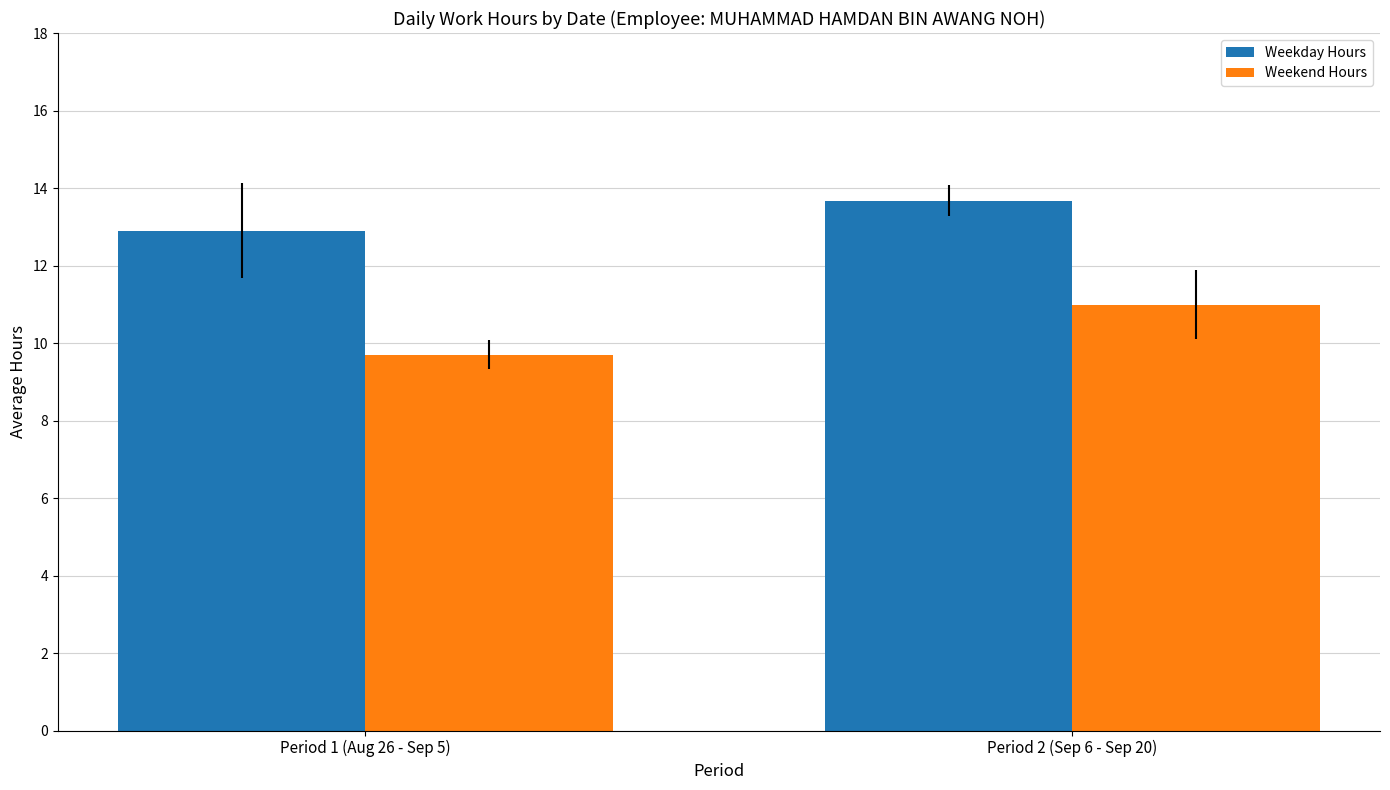

What is the total value across all series at Period 2 (Sep 6 - Sep 20)?

24.7